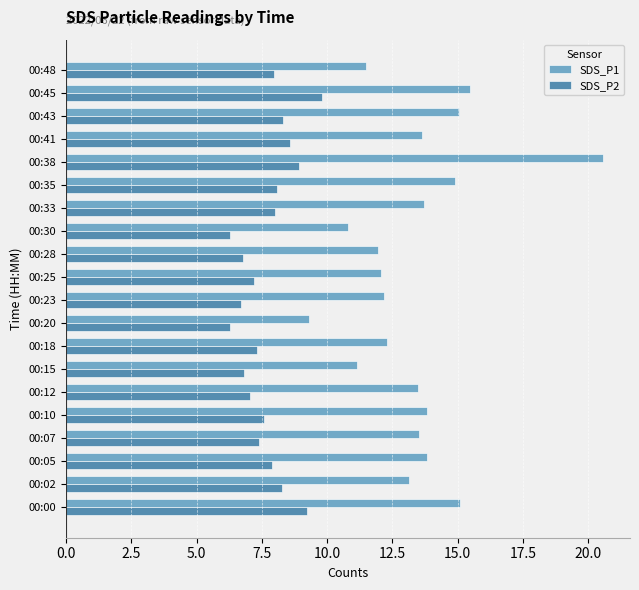

How many categories are shown in the chart?

20